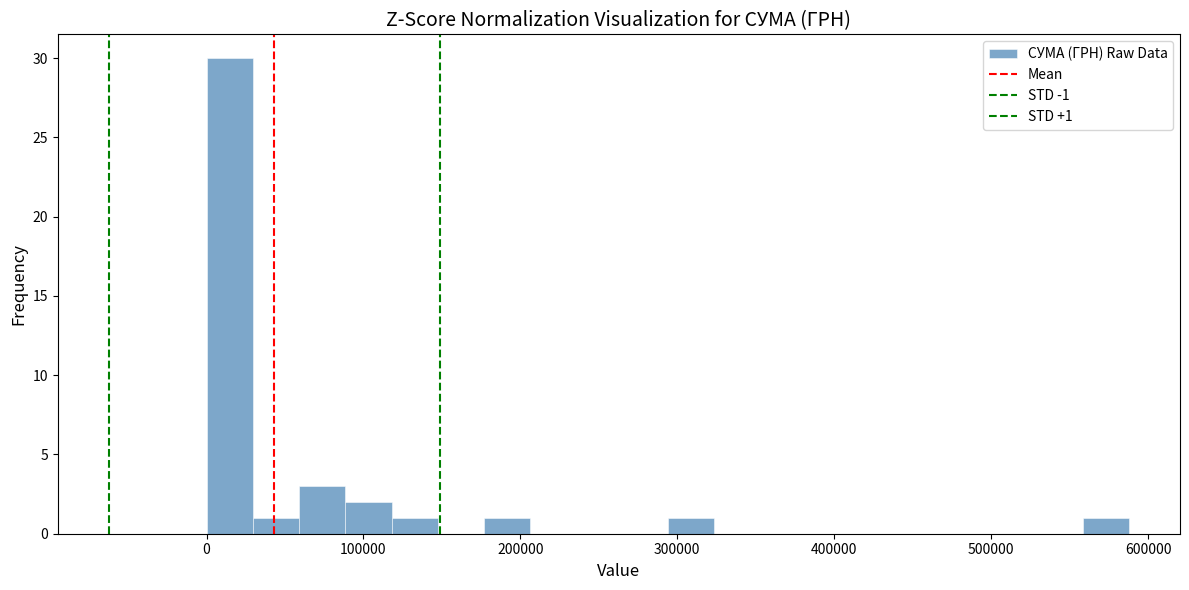

Around what value on the x-axis is the tallest bar? Give the approximate position of its centre, as read against the axis.

20000